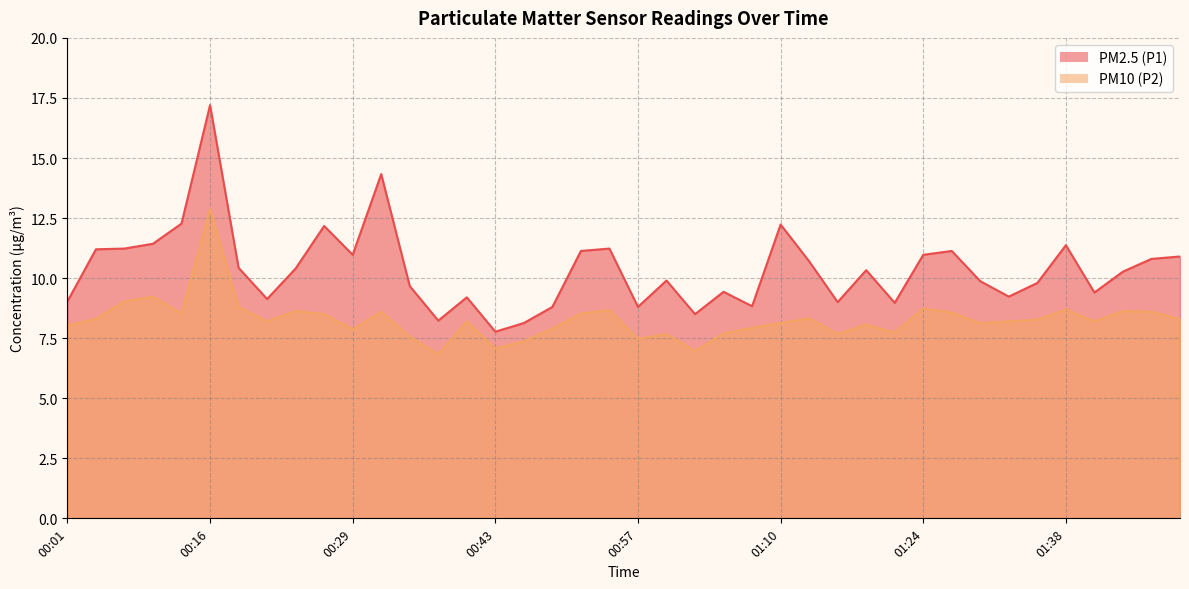

Where is PM2.5 (P1) nearest to the value 12?

00:26